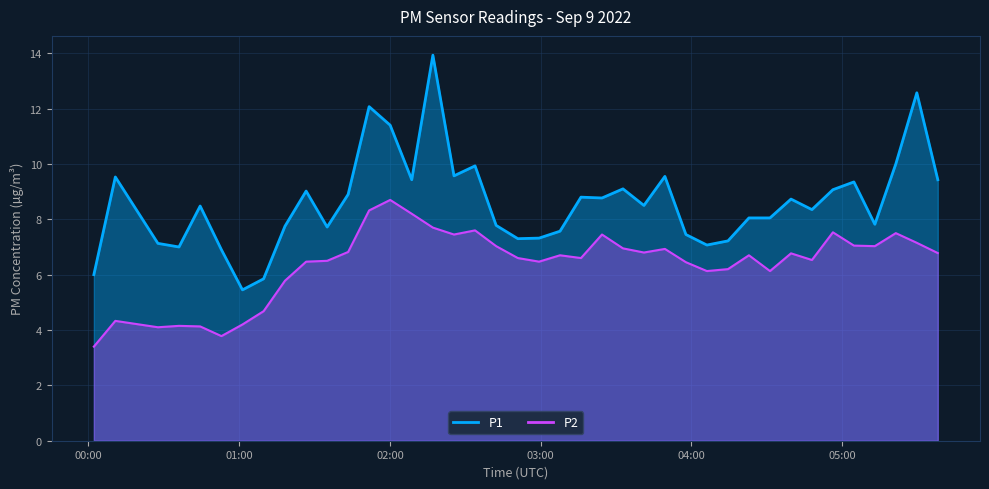

At which category is the sum across all series the highest?

2022-09-09T02:17:05